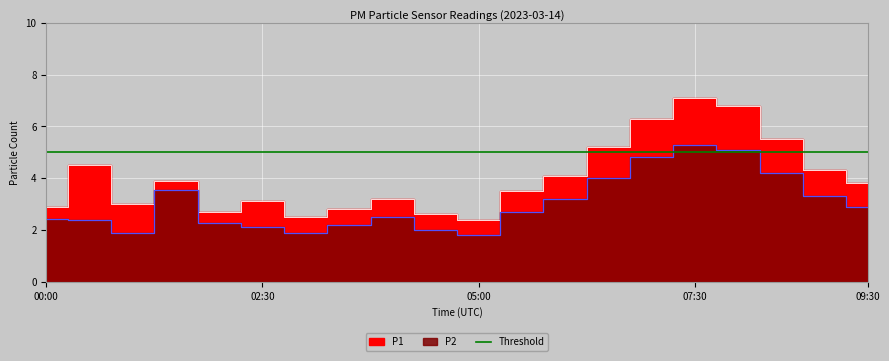

In P2, how many points are lower than both neighbors (excluding endpoints)?

3